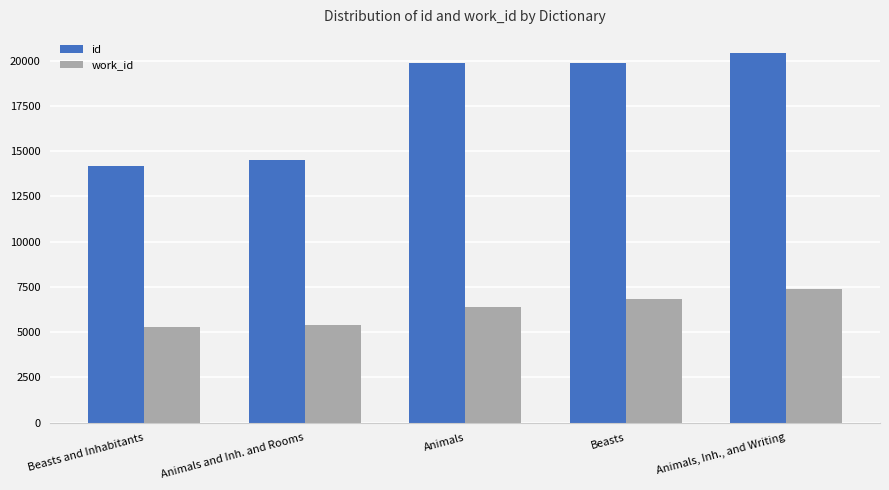

What is the difference between the maximum and second lowest values in the id series?

5887